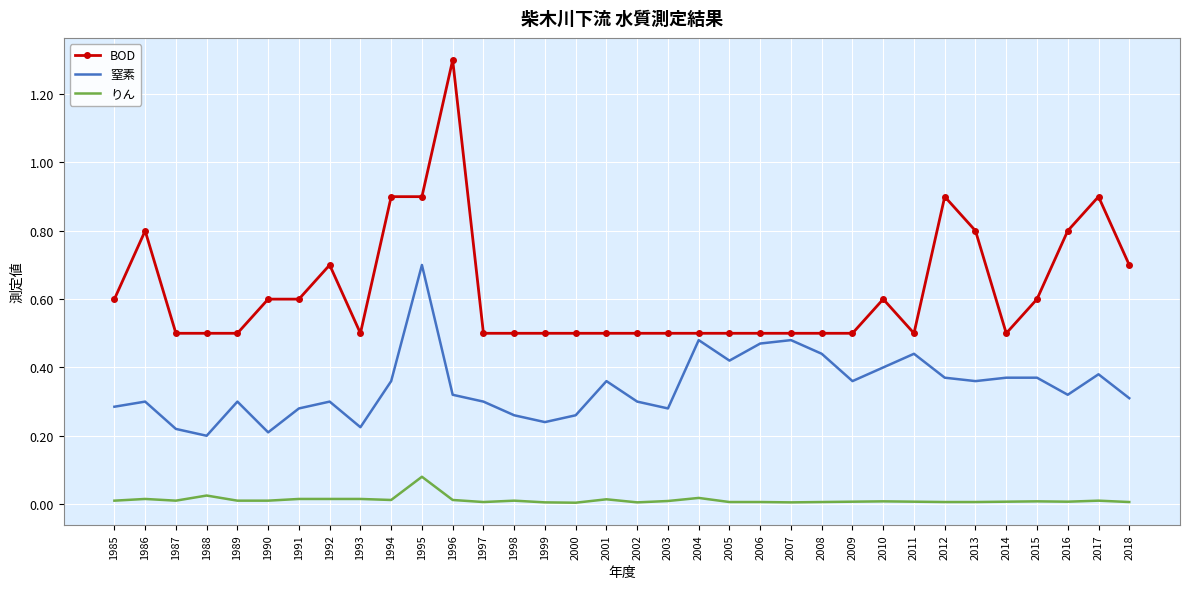

True or false: BOD and りん cross at least once.

False